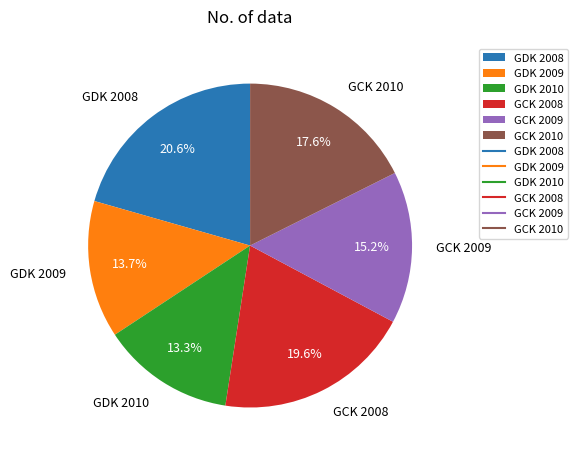

To the nearest percent, what portion does GCK 2008 represent?

20%